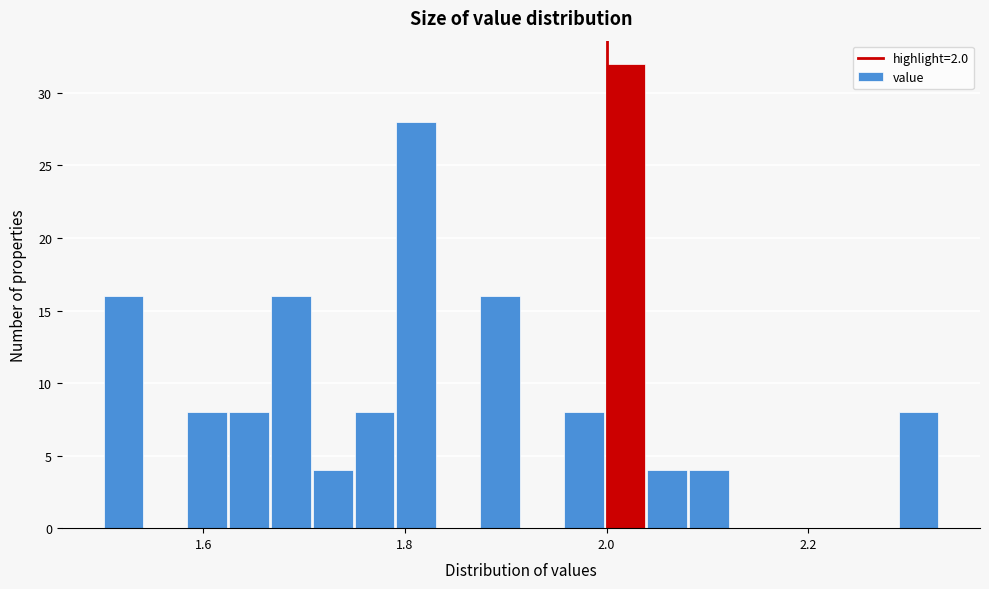

Around what value on the x-axis is the tallest bar? Give the approximate position of its centre, as read against the axis.

2.02